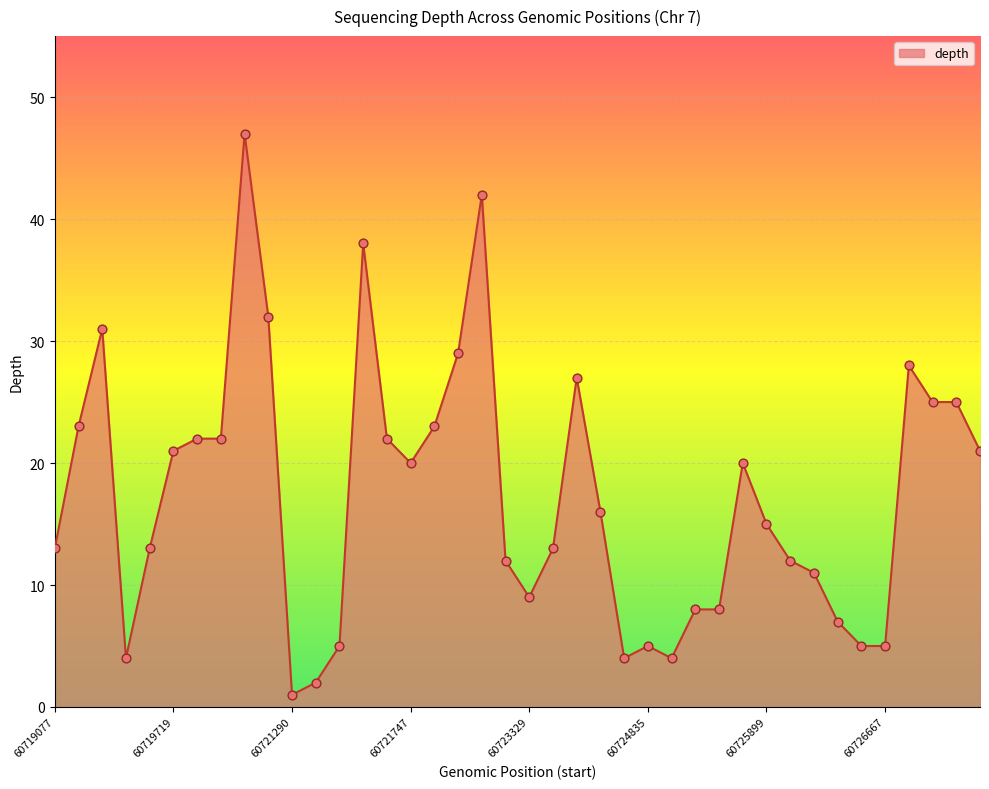

What is the greatest value displayed?

47